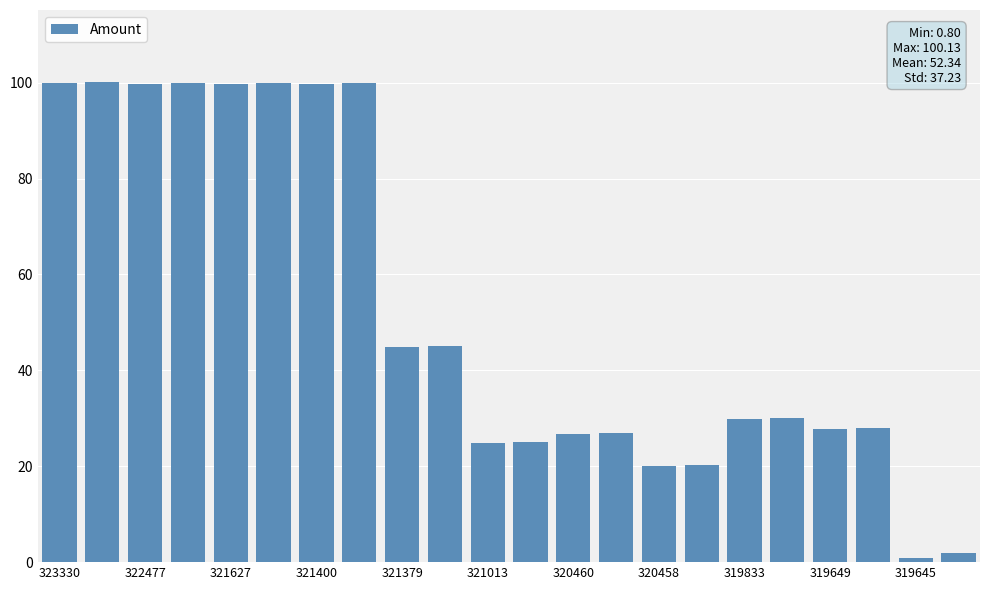

What is the greatest value displayed?

100.1